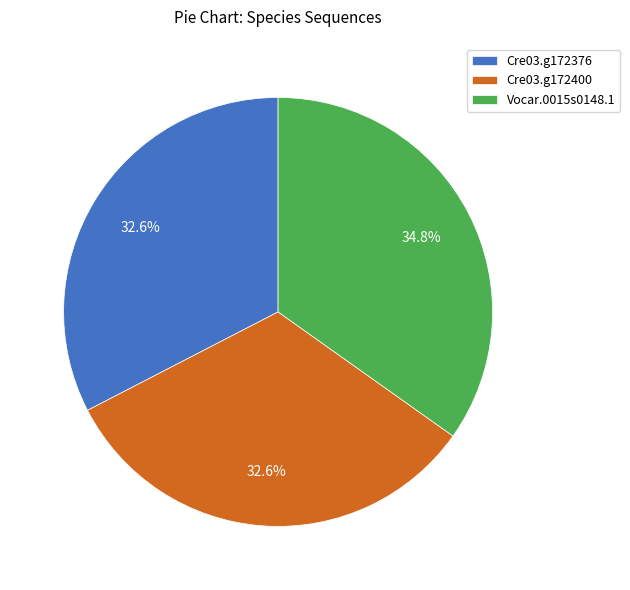

How many slices are in this pie chart?

3